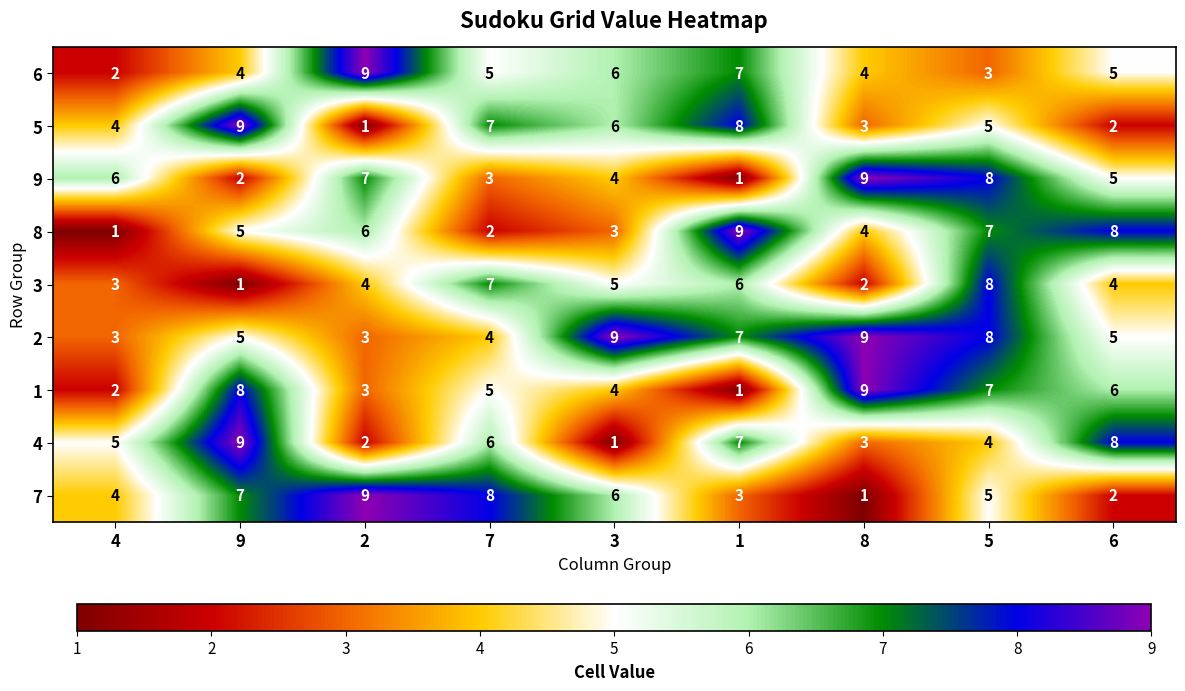

Between 2 and 6, which series saw the biggest shift?

7